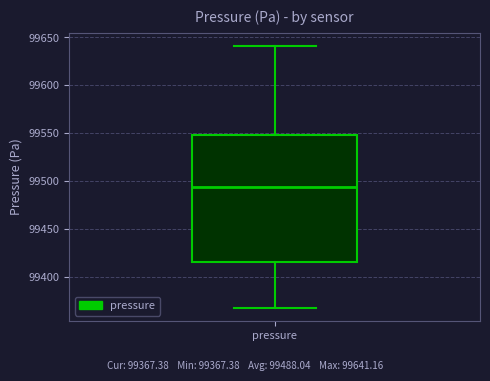

Read this box plot against the y-axis: the position of the median line, the range covered by the box, and the ends of both whiskers. The values are not printed on the chart, so give them approximately, as read against the axis.

median 99495, box 99415 to 99545, whiskers 99365 to 99640